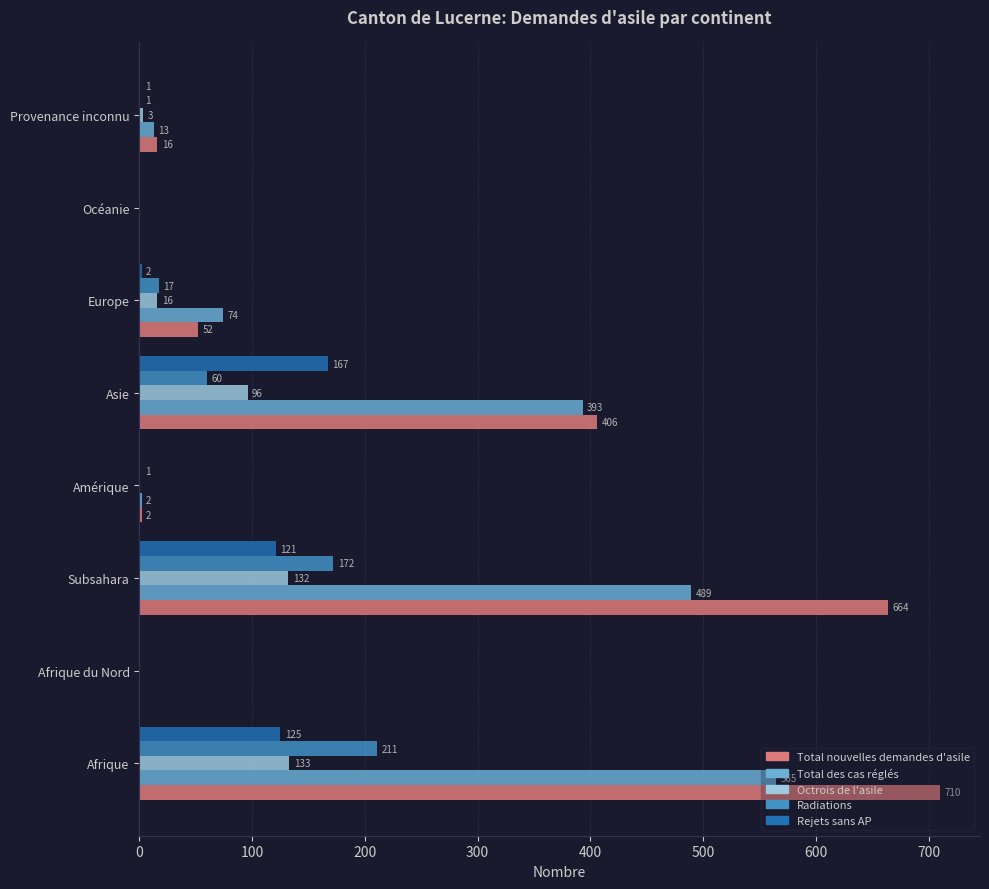

The Rejets sans AP series shows 0 at Océanie. True or false?

True